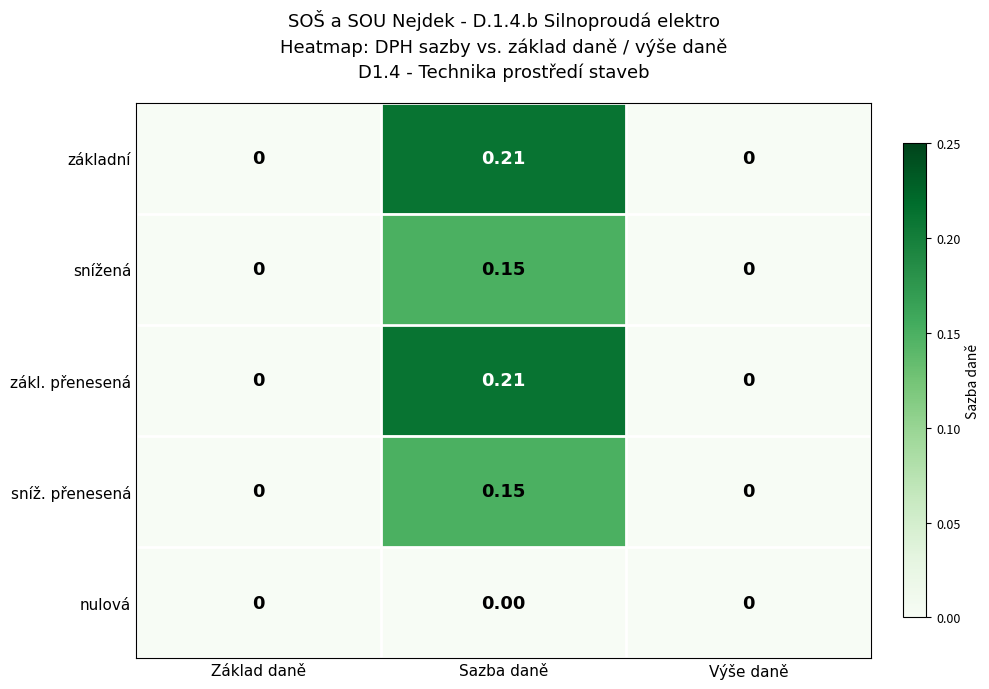

At which category is the sum across all series the highest?

Sazba daně